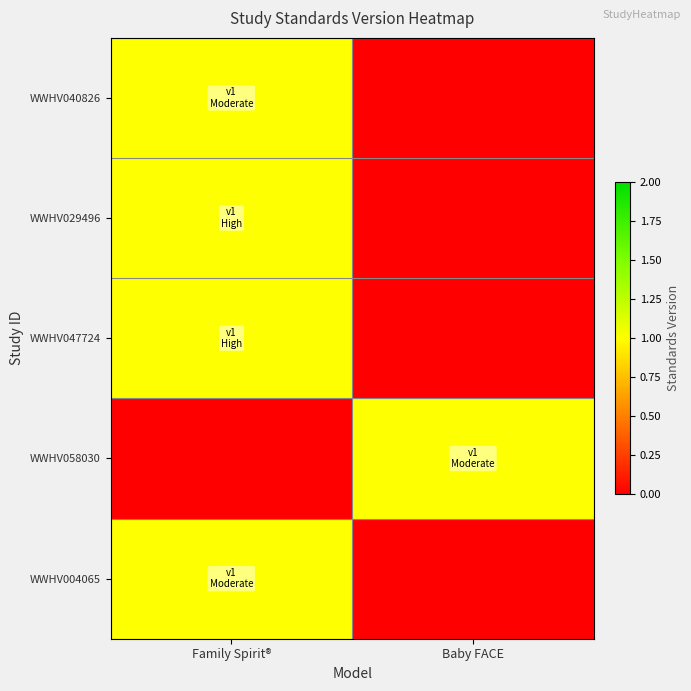

Count the number of data series in this chart.

5